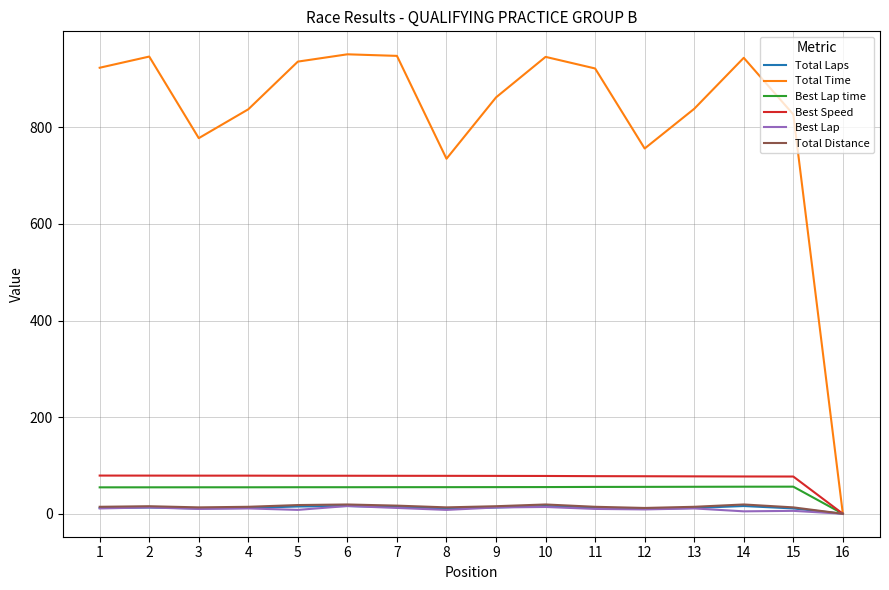

Between 14 and 16, which series saw the biggest shift?

Total Time